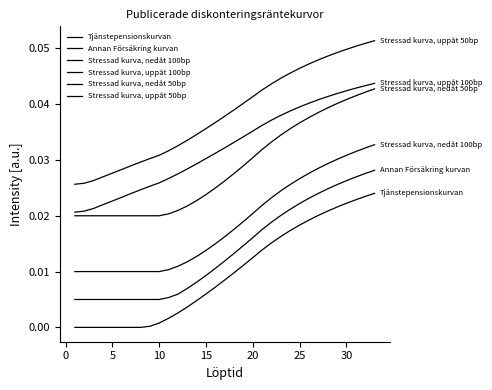

How many lines are shown in the chart?

6